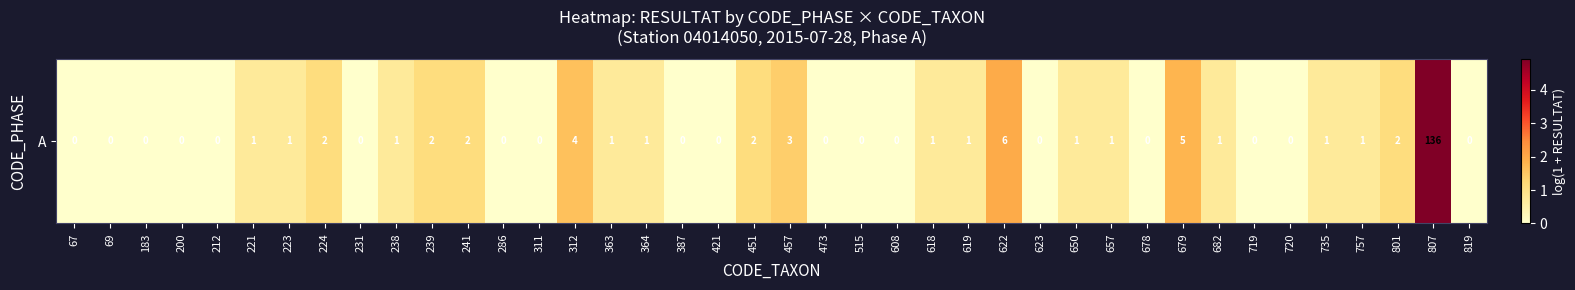

What is the change in value from 200 to 238?

+0.7